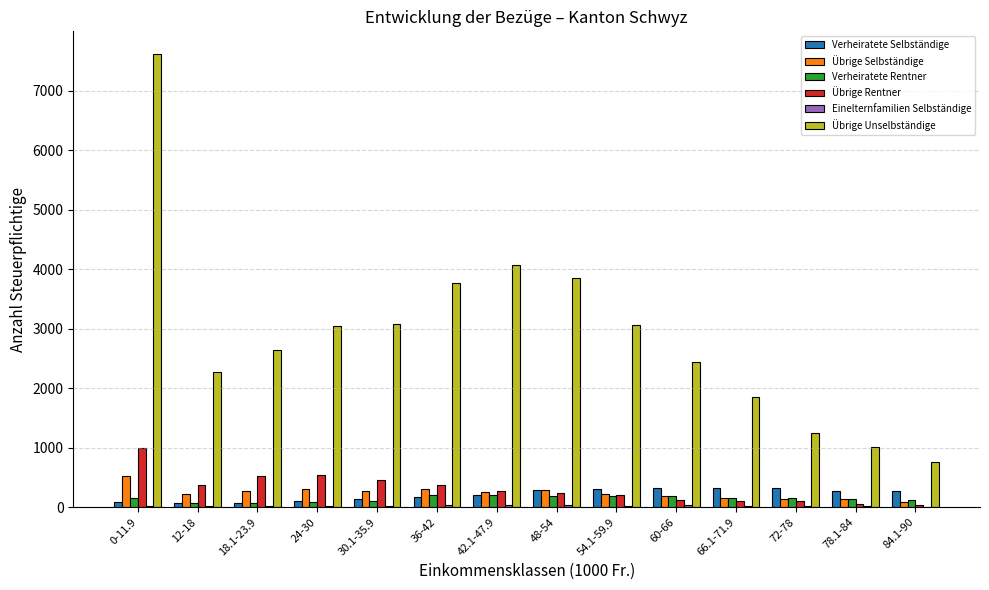

What is the difference between the Verheiratete Rentner values at 36-42 and 54.1-59.9?

12